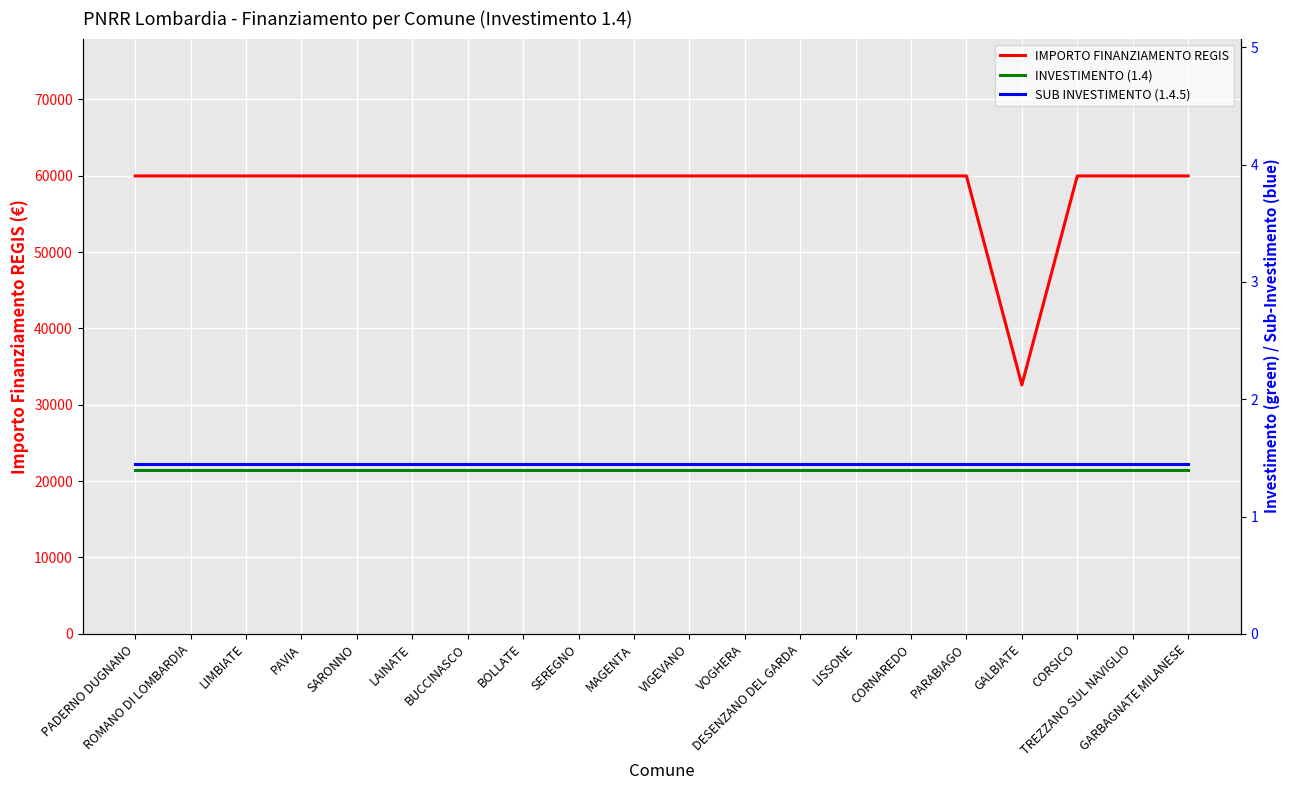

Reading left to right, list all the values displayed in this chart.

IMPORTO FINANZIAMENTO REGIS: PADERNO DUGNANO=59966.0	ROMANO DI LOMBARDIA=59966.0	LIMBIATE=59966.0	PAVIA=59966.0	SARONNO=59966.0	LAINATE=59966.0	BUCCINASCO=59966.0	BOLLATE=59966.0	SEREGNO=59966.0	MAGENTA=59966.0	VIGEVANO=59966.0	VOGHERA=59966.0	DESENZANO DEL GARDA=59966.0	LISSONE=59966.0	CORNAREDO=59966.0	PARABIAGO=59966.0	GALBIATE=32589.0	CORSICO=59966.0	TREZZANO SUL NAVIGLIO=59966.0	GARBAGNATE MILANESE=59966.0
INVESTIMENTO (1.4): PADERNO DUGNANO=1.4	ROMANO DI LOMBARDIA=1.4	LIMBIATE=1.4	PAVIA=1.4	SARONNO=1.4	LAINATE=1.4	BUCCINASCO=1.4	BOLLATE=1.4	SEREGNO=1.4	MAGENTA=1.4	VIGEVANO=1.4	VOGHERA=1.4	DESENZANO DEL GARDA=1.4	LISSONE=1.4	CORNAREDO=1.4	PARABIAGO=1.4	GALBIATE=1.4	CORSICO=1.4	TREZZANO SUL NAVIGLIO=1.4	GARBAGNATE MILANESE=1.4
SUB INVESTIMENTO (1.4.5): PADERNO DUGNANO=1.4	ROMANO DI LOMBARDIA=1.4	LIMBIATE=1.4	PAVIA=1.4	SARONNO=1.4	LAINATE=1.4	BUCCINASCO=1.4	BOLLATE=1.4	SEREGNO=1.4	MAGENTA=1.4	VIGEVANO=1.4	VOGHERA=1.4	DESENZANO DEL GARDA=1.4	LISSONE=1.4	CORNAREDO=1.4	PARABIAGO=1.4	GALBIATE=1.4	CORSICO=1.4	TREZZANO SUL NAVIGLIO=1.4	GARBAGNATE MILANESE=1.4